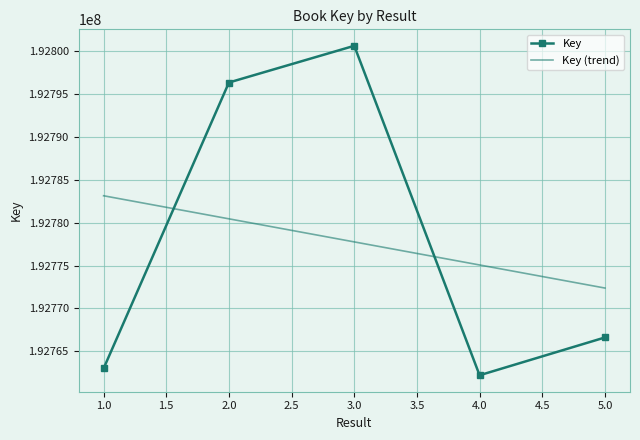

True or false: the data shows 192762999 at 1.

True